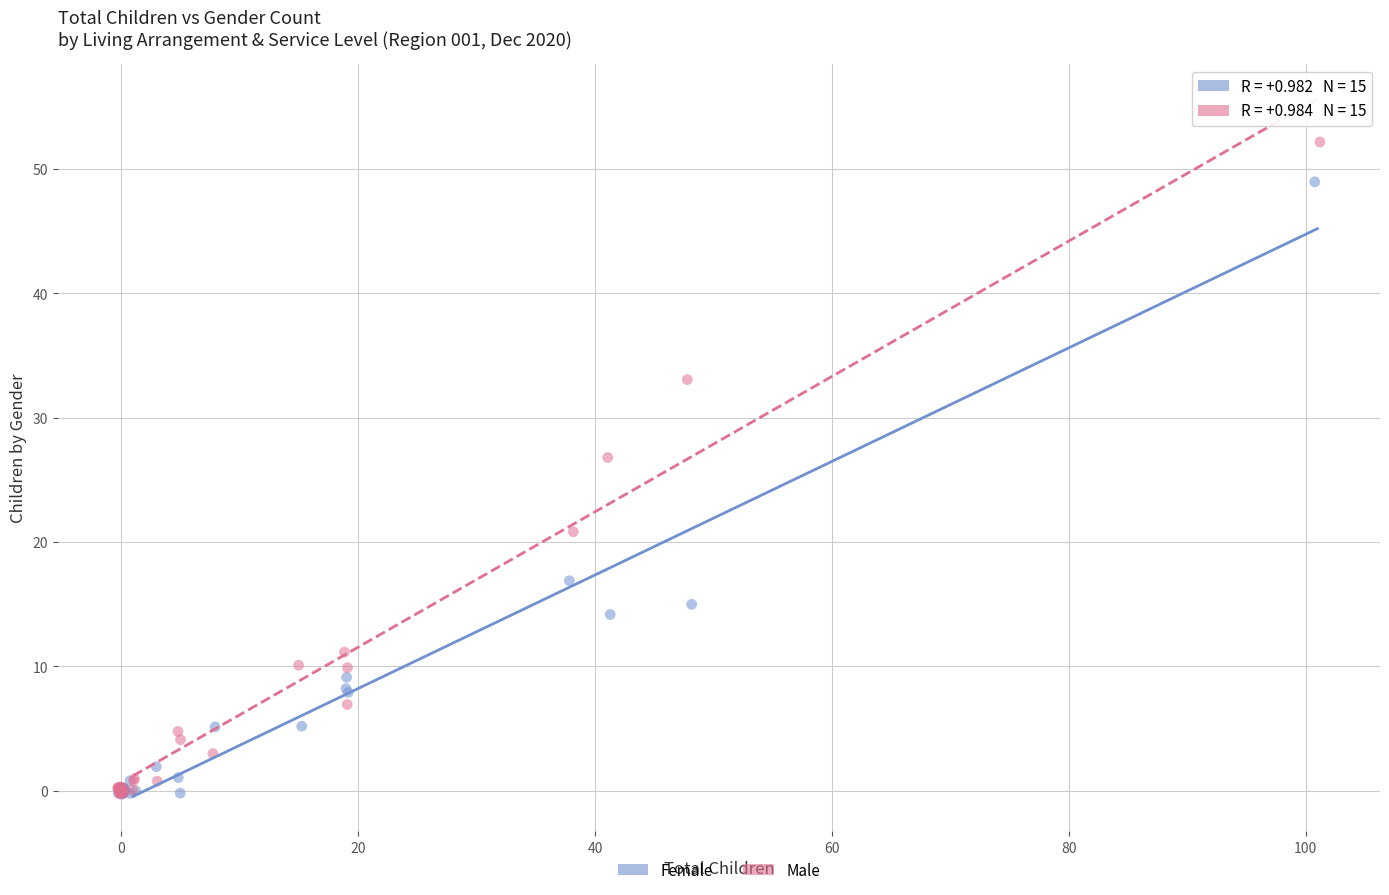

Which series has the largest Y range (max minus min)?

Male